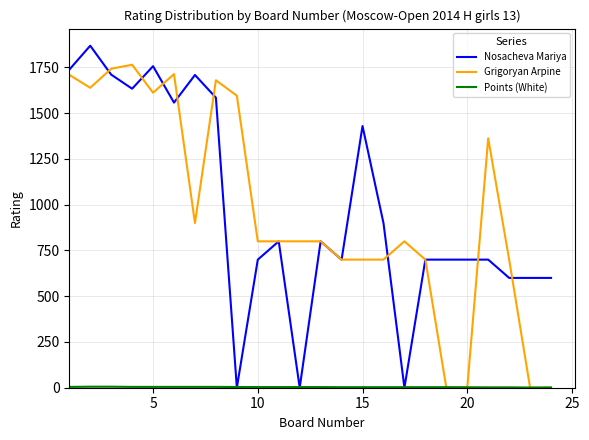

What is the average value of the Nosacheva Mariya series?

978.8